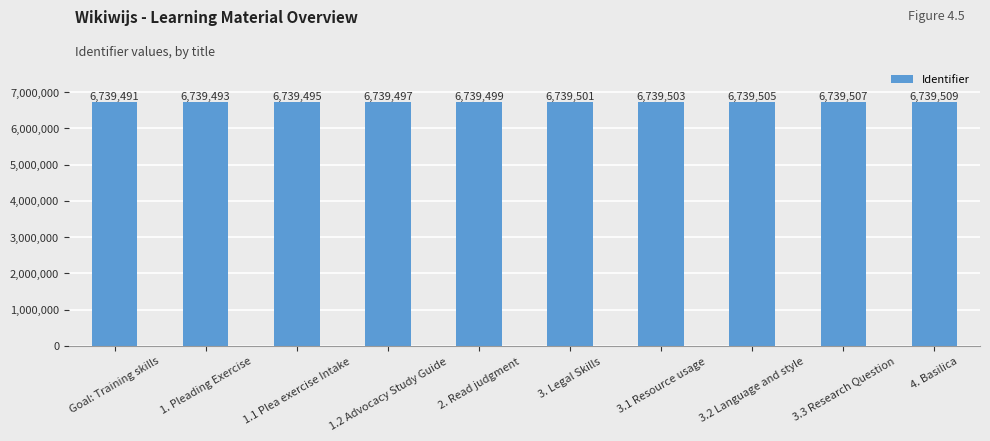

What is the average value?

6739500